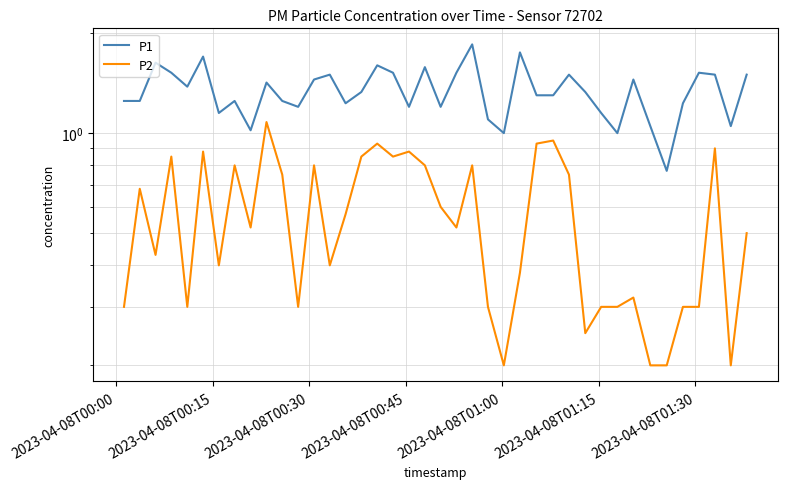

How many distinct data groups are displayed?

2